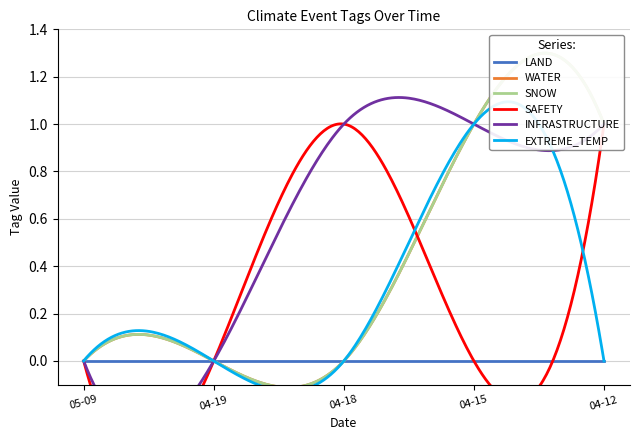

How many values in SAFETY are above zero?

2